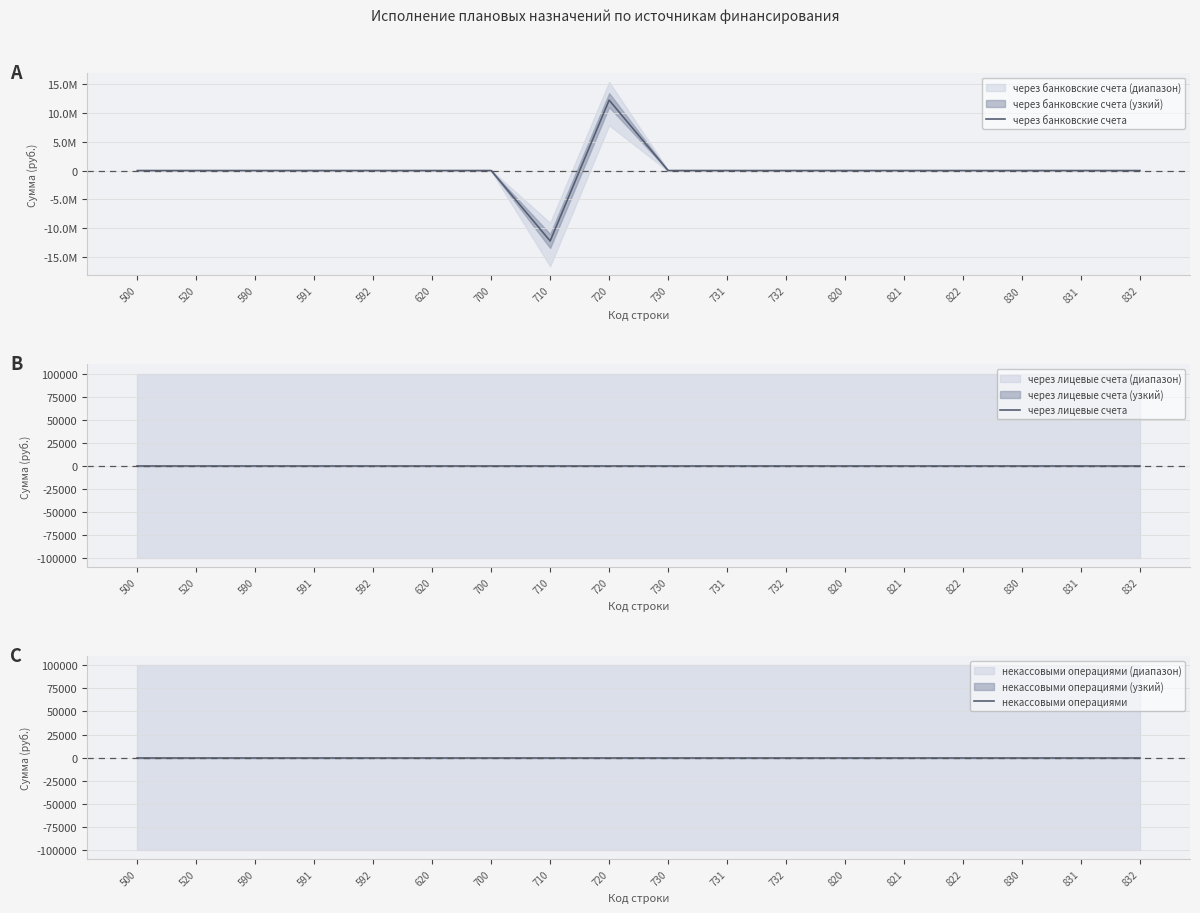

How many distinct data groups are displayed?

3